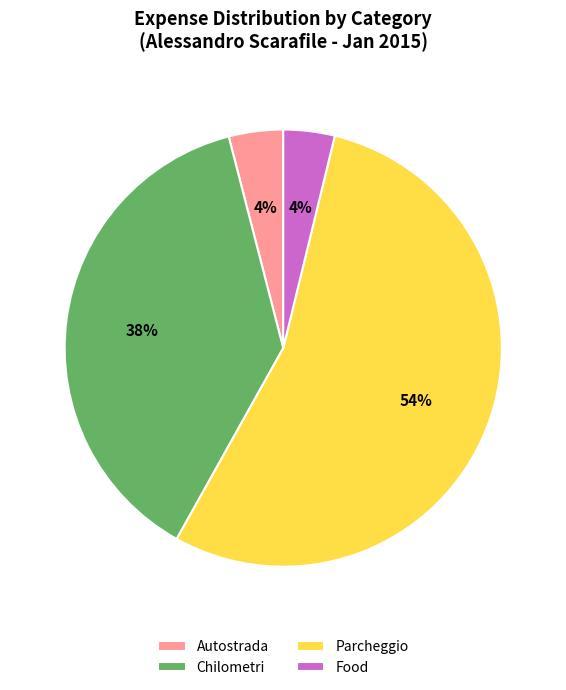

Which slice is the largest?

Parcheggio